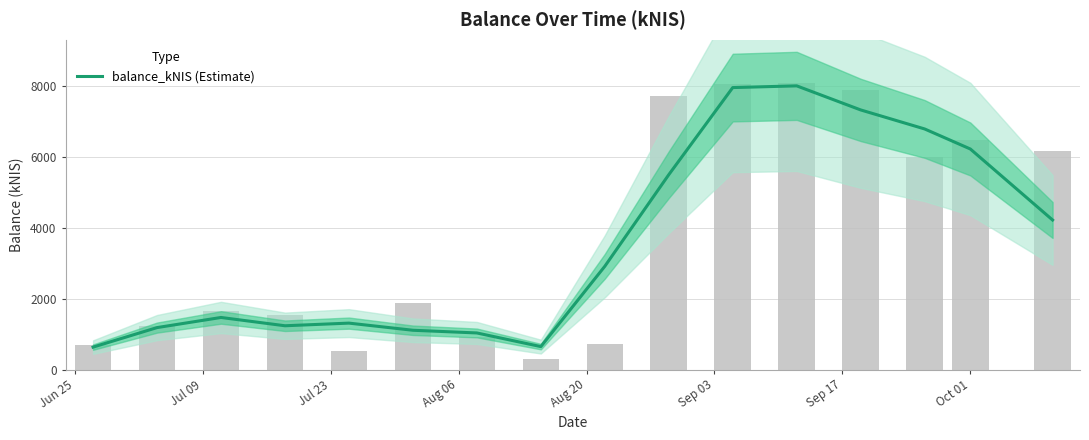

Reading right to left, transcribe all the data shown in this chart.

4220.3	6223.3	6788.7	7325.4	8004.3	7955.9	5498.7	2914.7	649.3	1034.2	1110.2	1311.7	1237.1	1471.0	1185.3	634.9